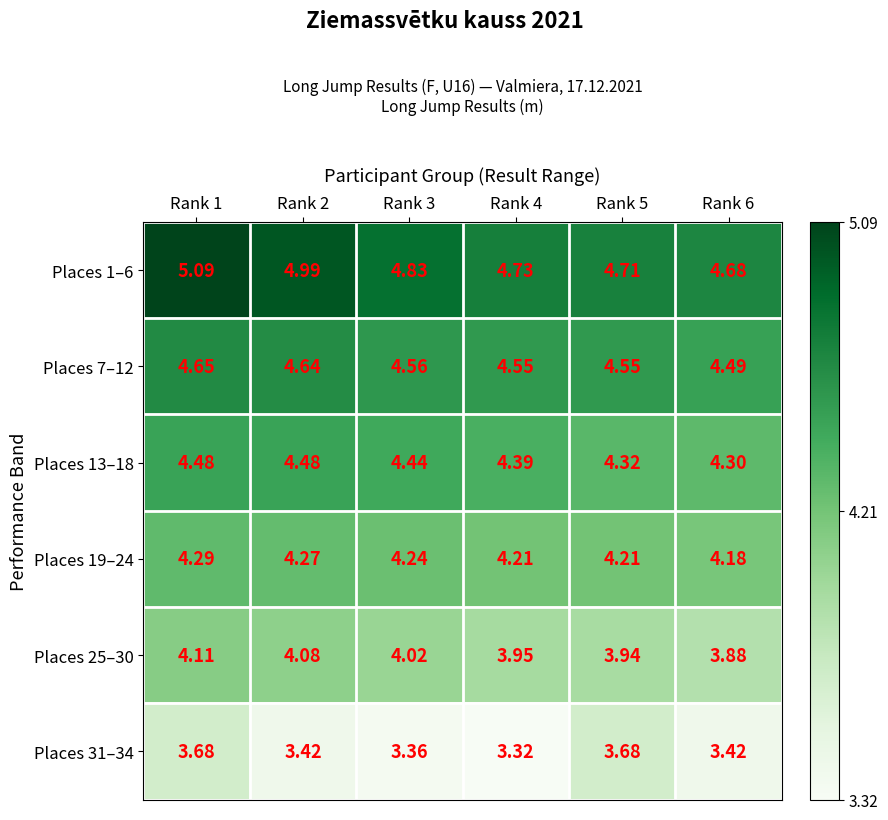

Between Rank 2 and Rank 4, which series saw the biggest shift?

Places 1–6